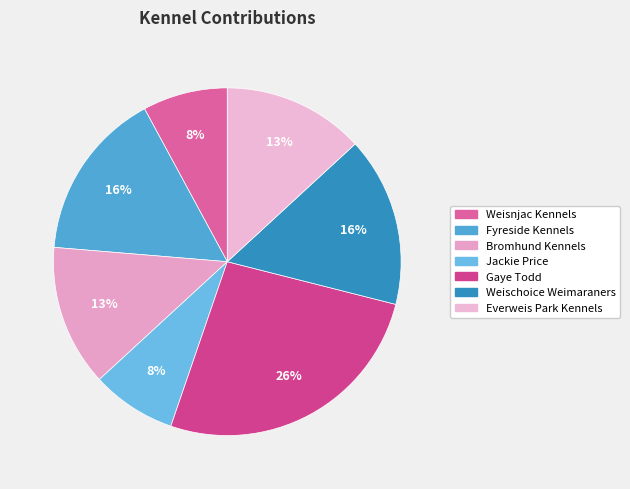

Rank the categories by value from lowest to highest.

Weisnjac Kennels, Jackie Price, Bromhund Kennels, Everweis Park Kennels, Fyreside Kennels, Weischoice Weimaraners, Gaye Todd